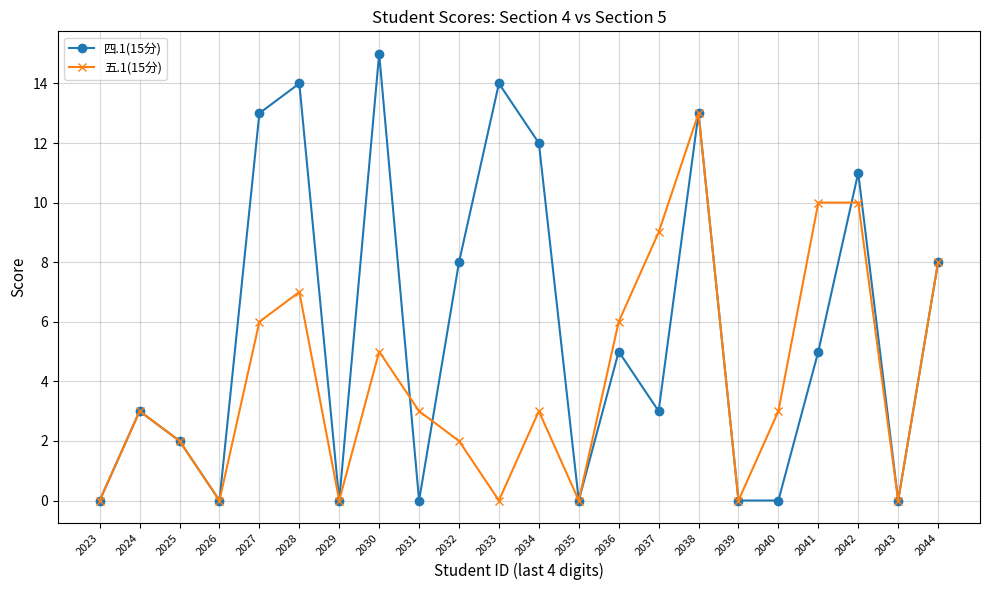

Which series has the largest range (max minus min)?

四.1(15分)